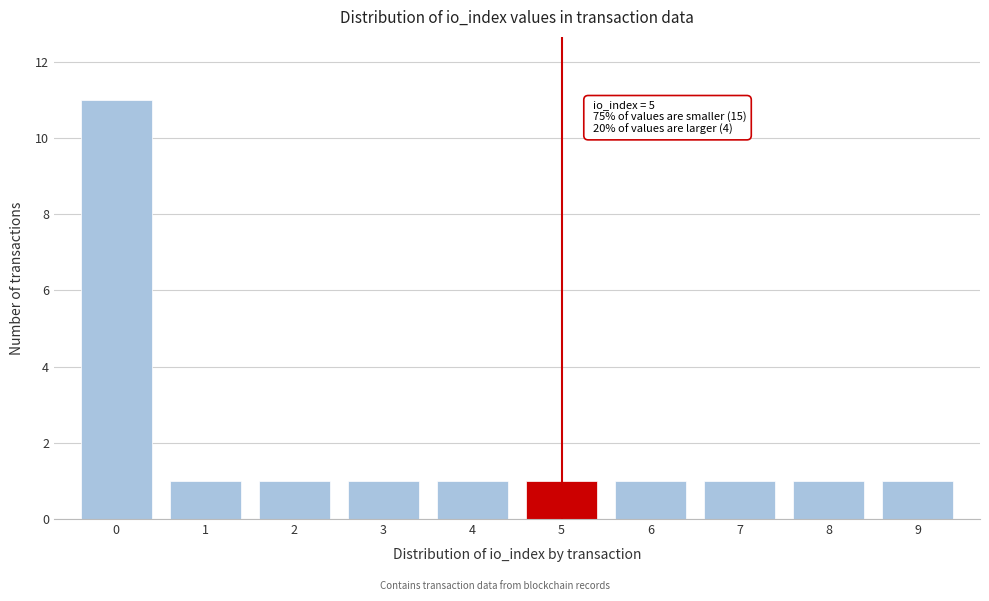

Which range on the x-axis has the tallest bar?

-0.5 to 0.5